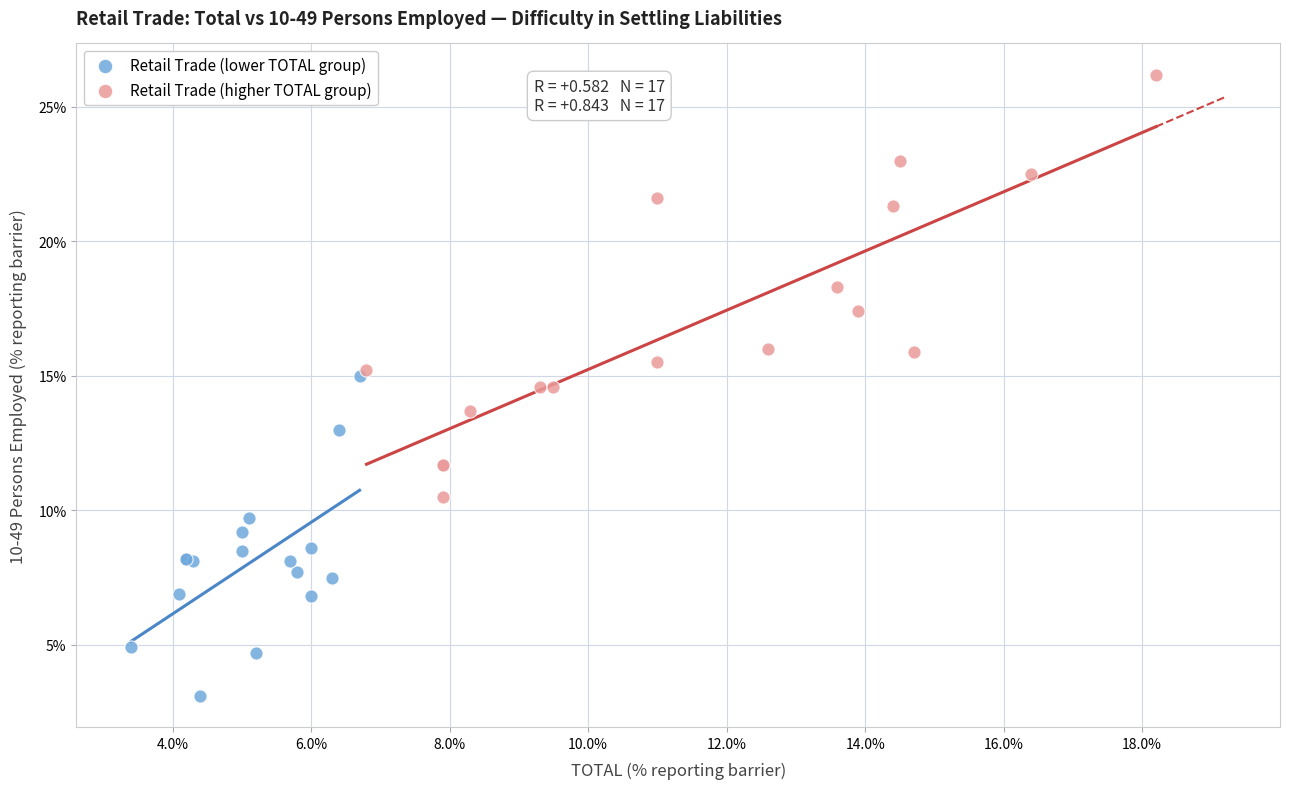

Which series has the largest Y range (max minus min)?

Retail Trade (higher TOTAL group)